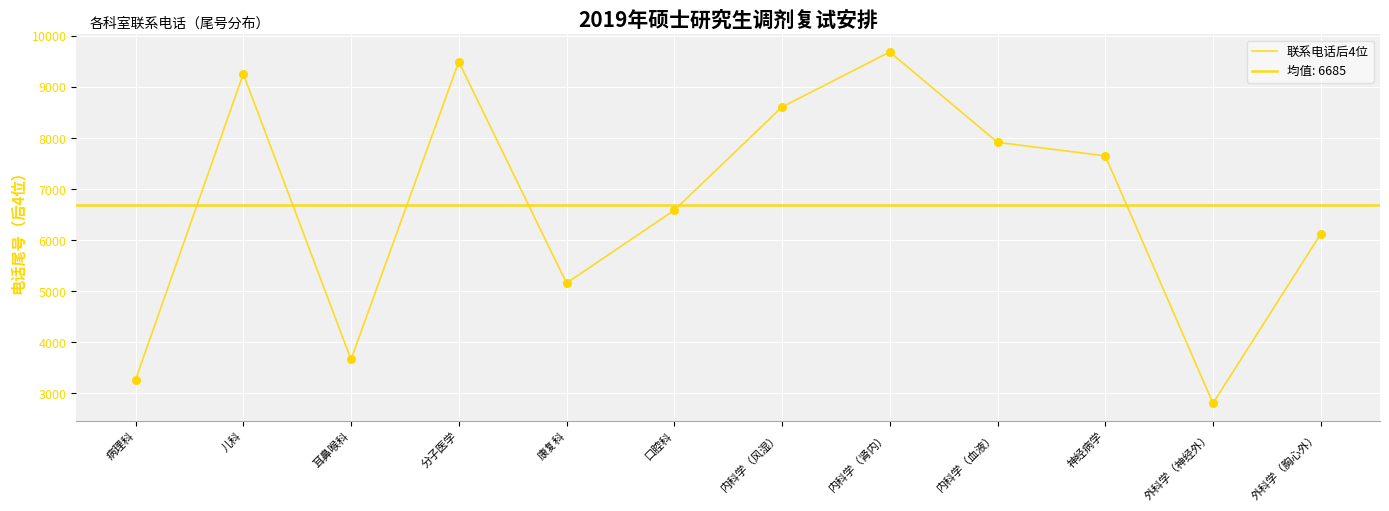

Which has a higher value, 病理科 or 儿科?

儿科